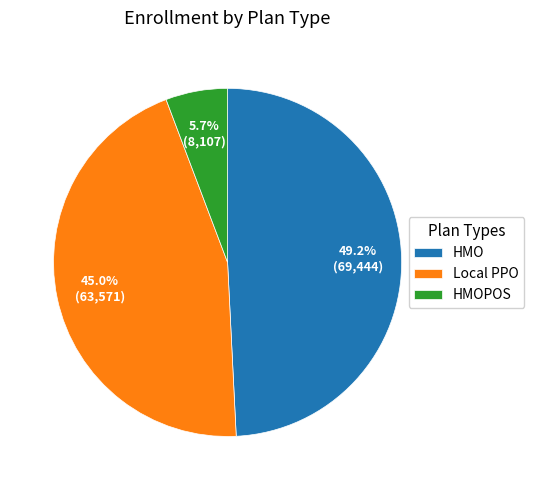

Is there a majority slice in this chart?

No